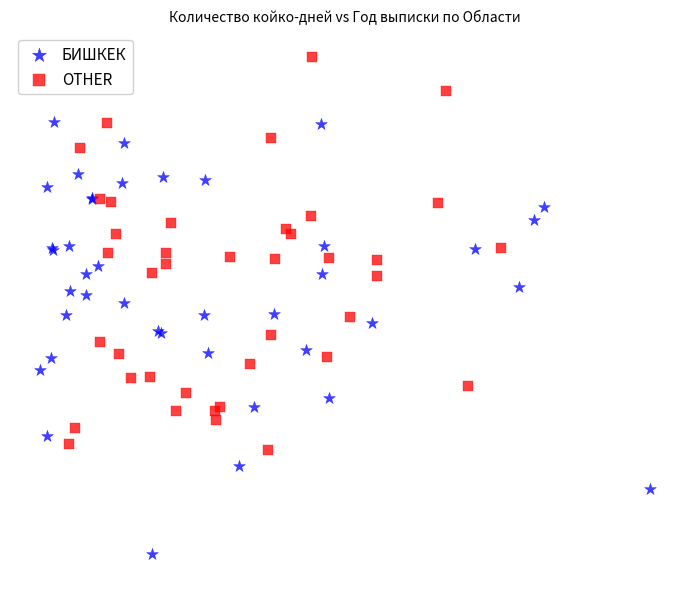

What are all the series names shown in the legend?

БИШКЕК, OTHER